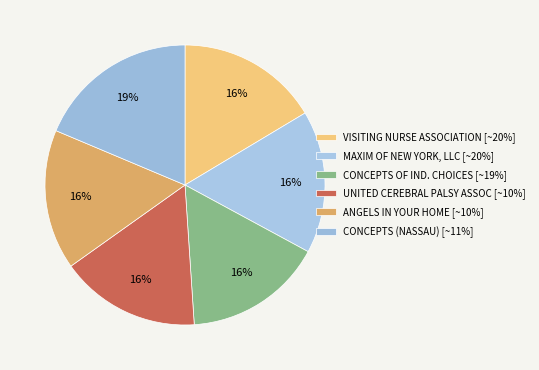

How many slices are in this pie chart?

6